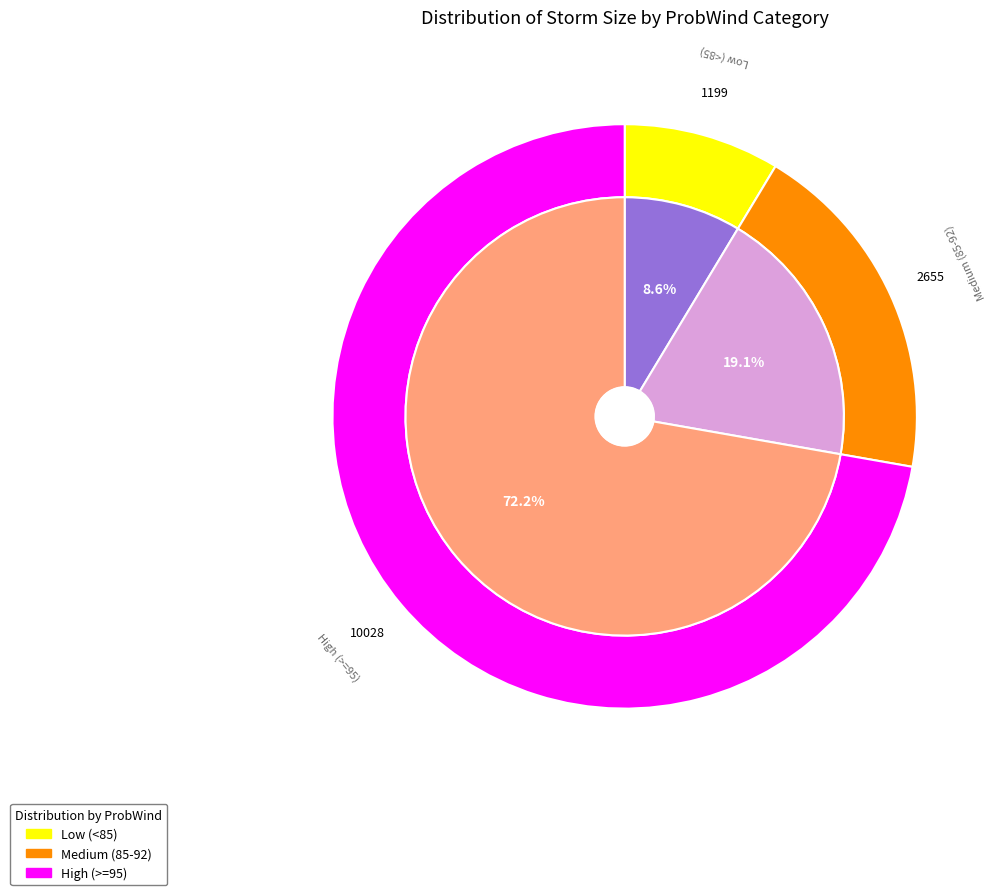

Do 95 and 95 together represent more than half of the pie?

No